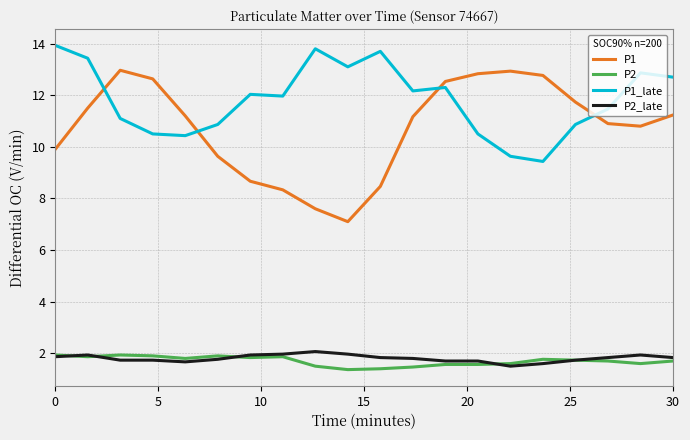

What is the minimum value shown in the chart?

1.4